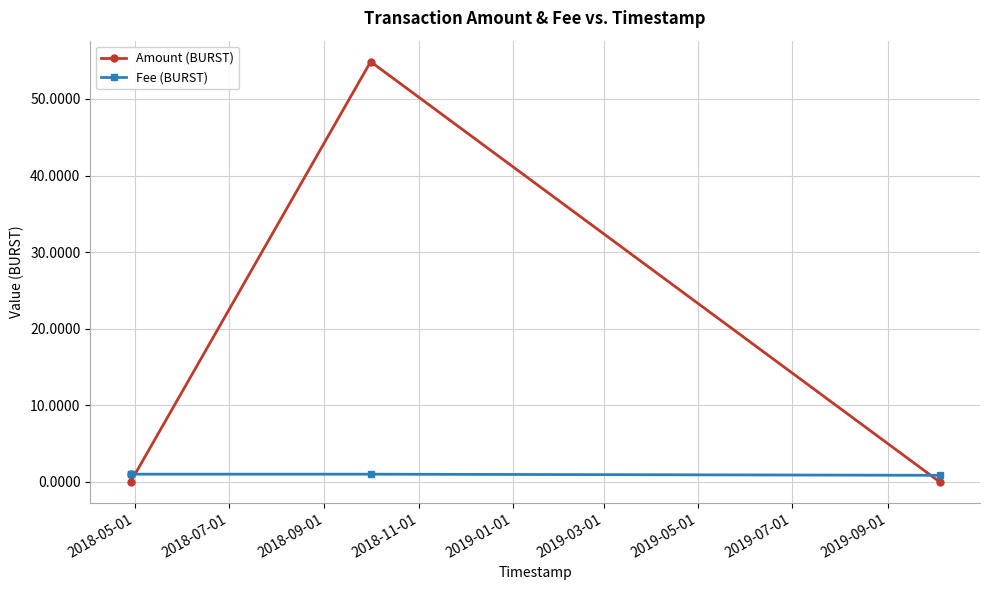

Rank the series by their maximum value, from highest to lowest.

Amount (BURST), Fee (BURST)